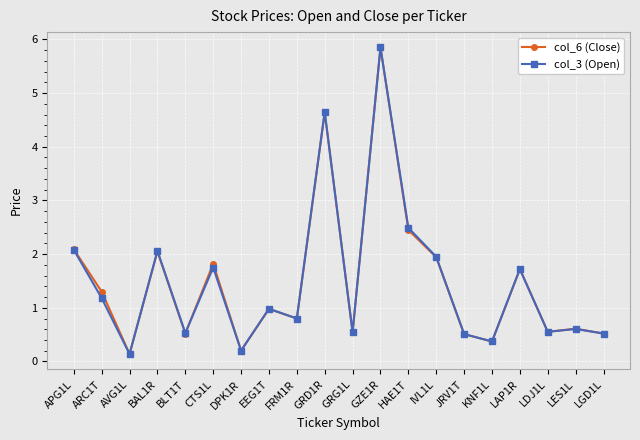

What is the value of the col_6 (Close) point at the 14th from the left?

1.9